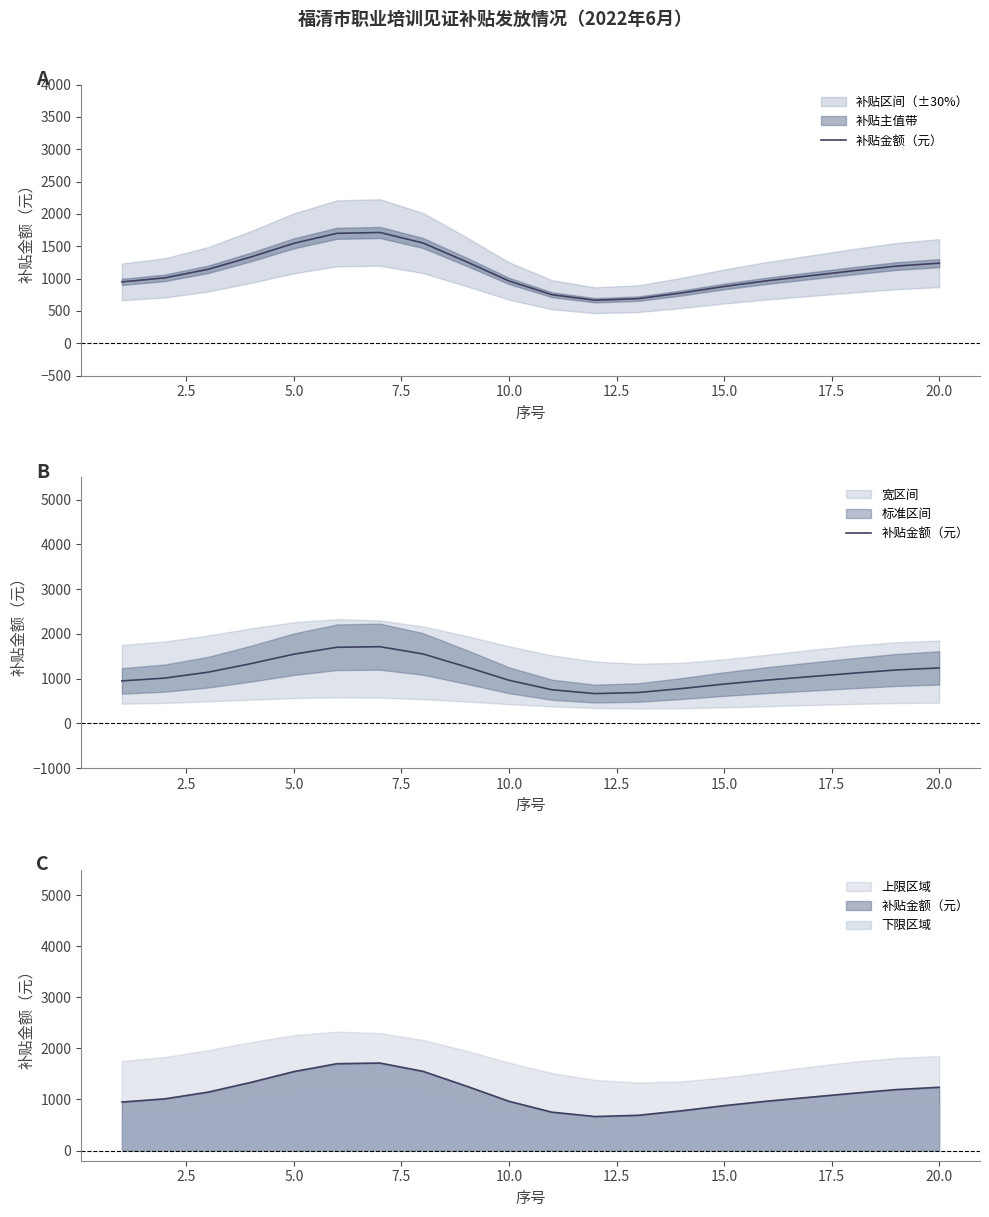

Reading left to right, what are all the values shown in this chart?

948.9	1011.9	1142.9	1334.4	1546.0	1700.1	1713.2	1550.8	1263.9	963.6	750.8	665.4	689.7	776.9	878.2	966.6	1043.9	1121.0	1193.1	1238.6